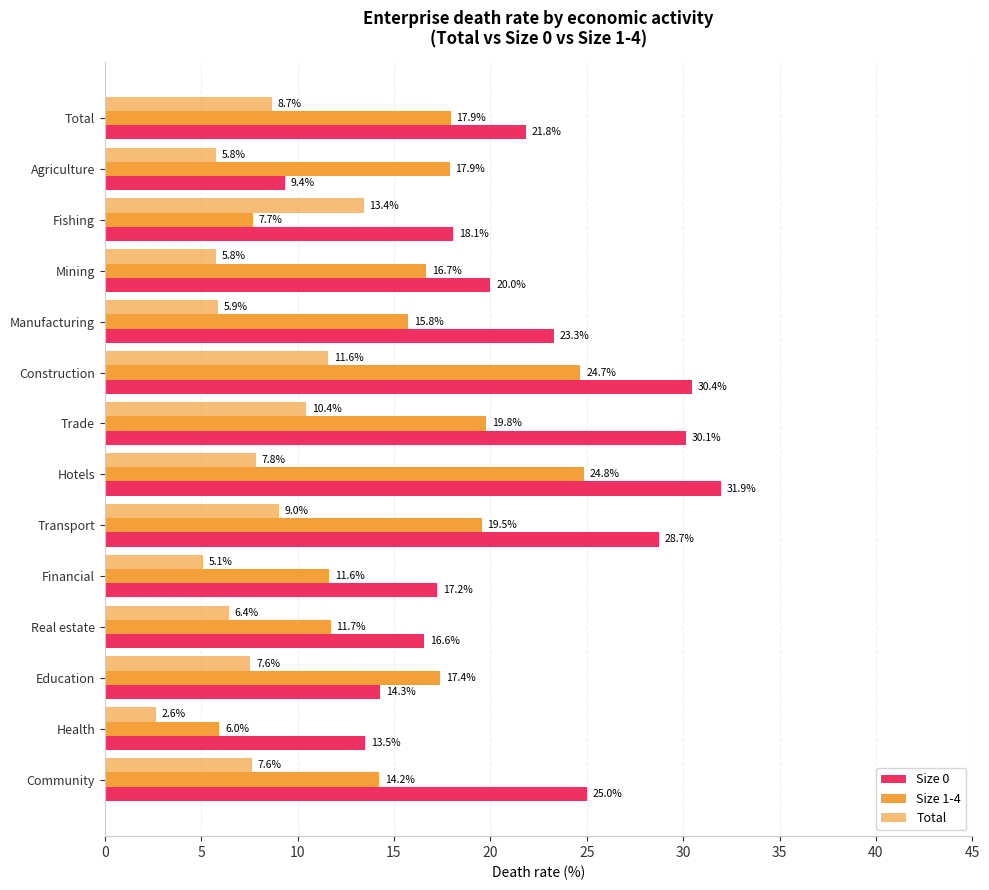

What is the difference between the maximum and second lowest values in the Size 1-4 series?

17.1